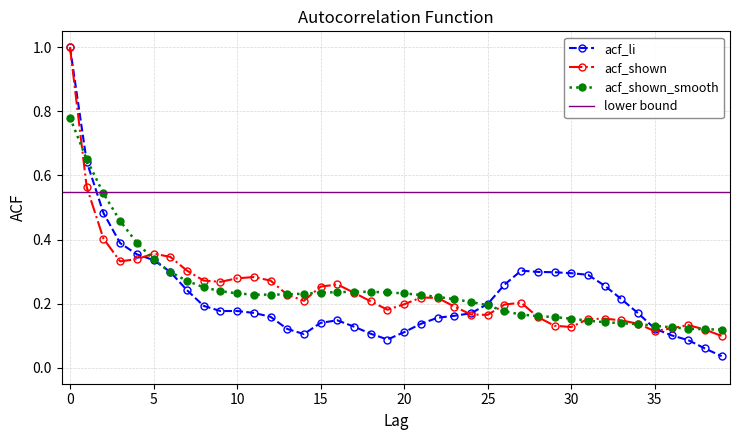

What is the difference between the maximum and minimum values in the acf_li series?

1.0